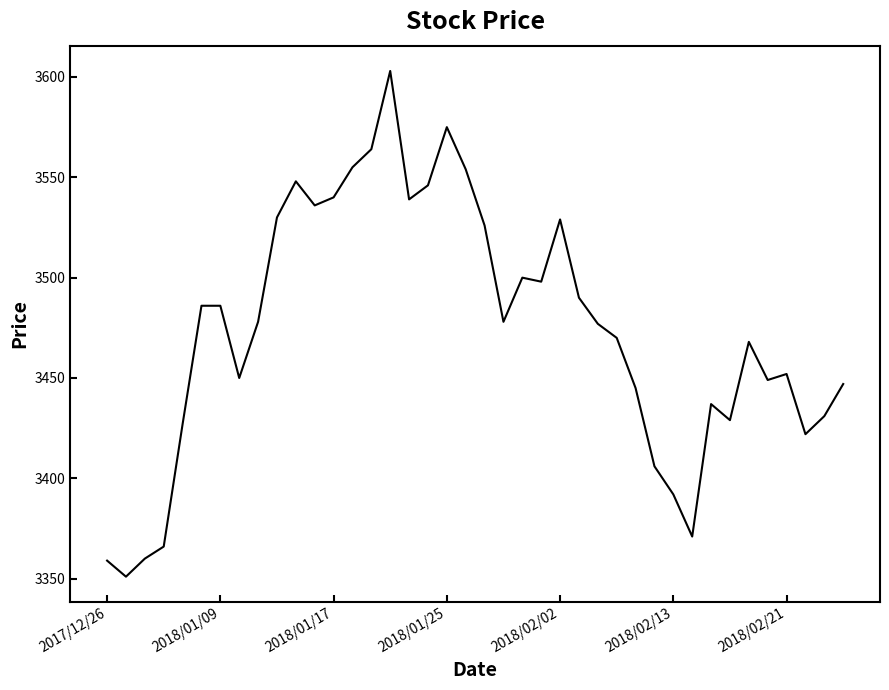

What is the greatest value displayed?

3603